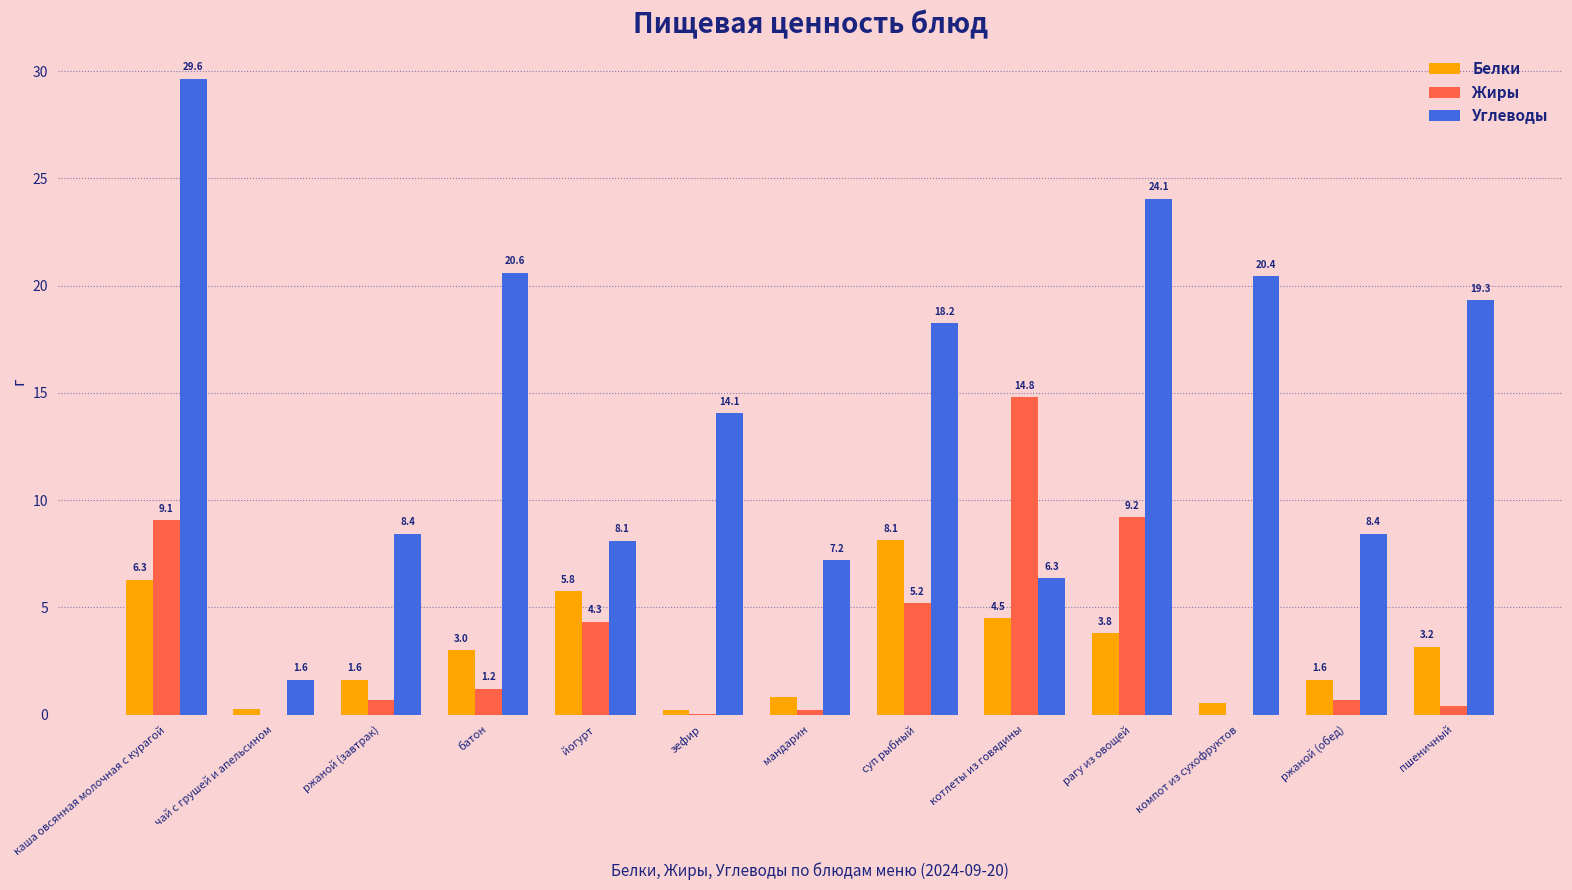

What is the spread (max minus min) of values at ржаной (обед)?

7.8